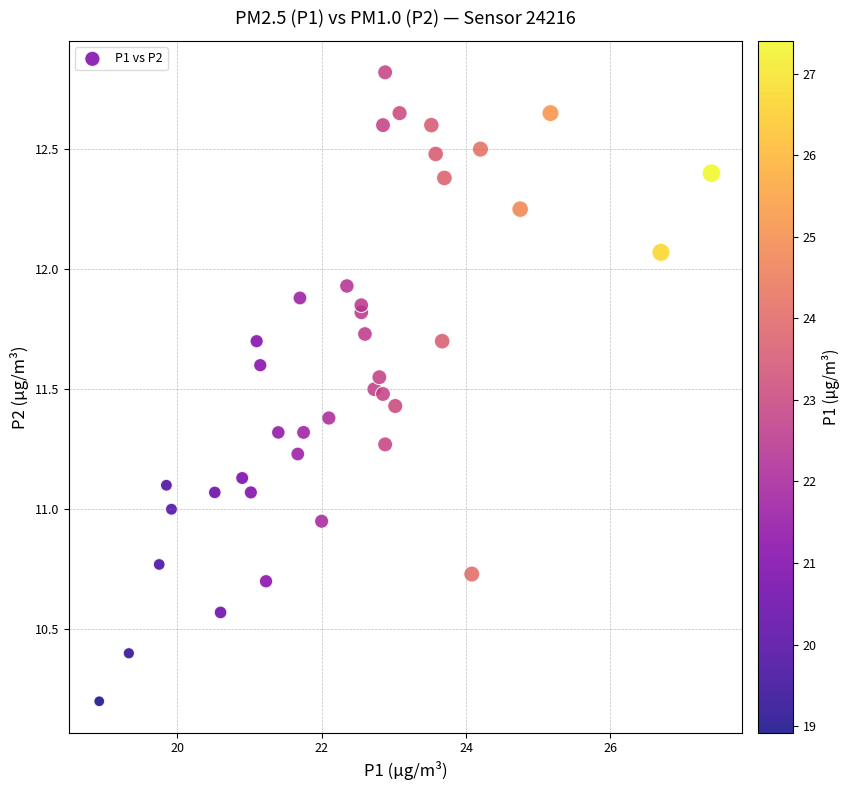

What is the range of Y values (max minus min)?

2.6